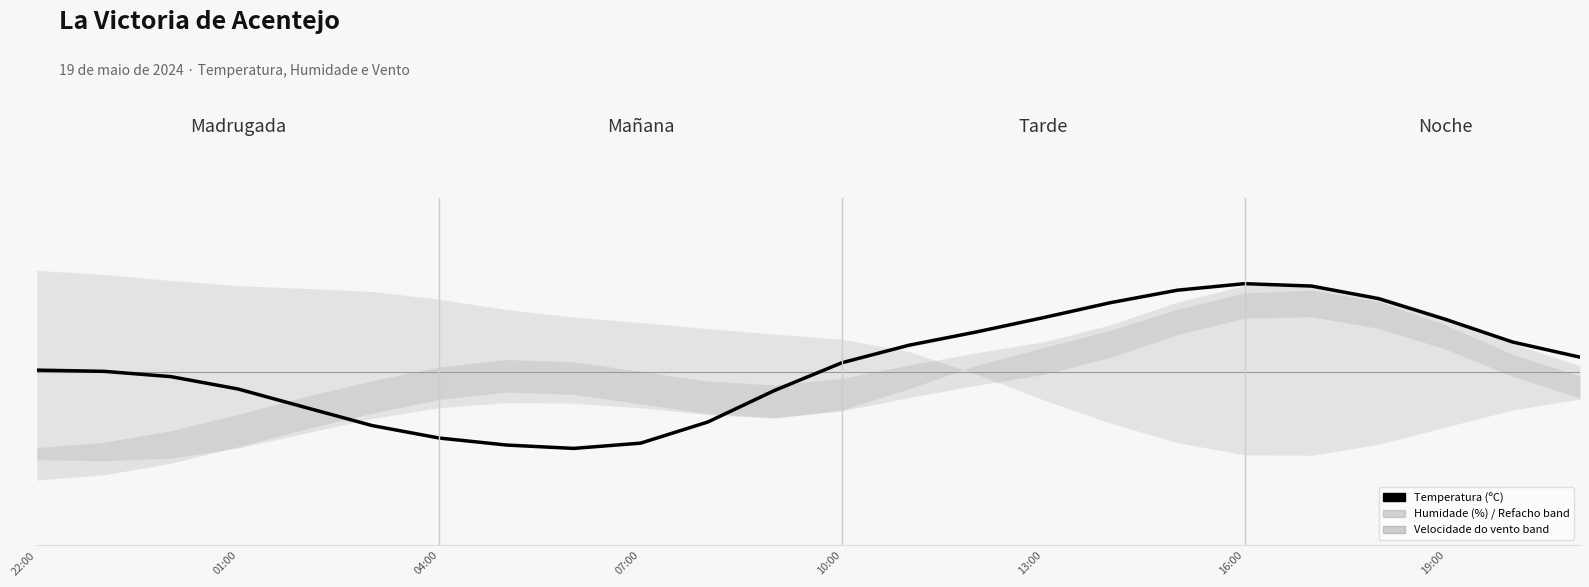

At which category does the data reach its first local valley?

8